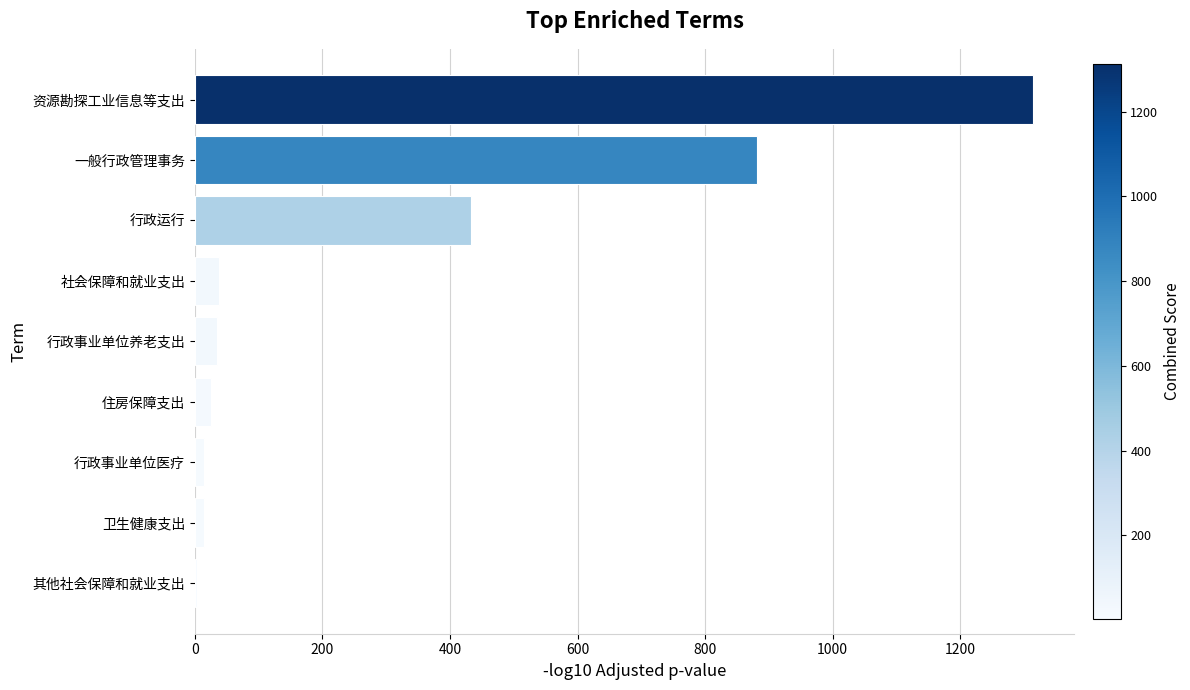

The value at 资源勘探工业信息等支出 is 1313.3. True or false?

True